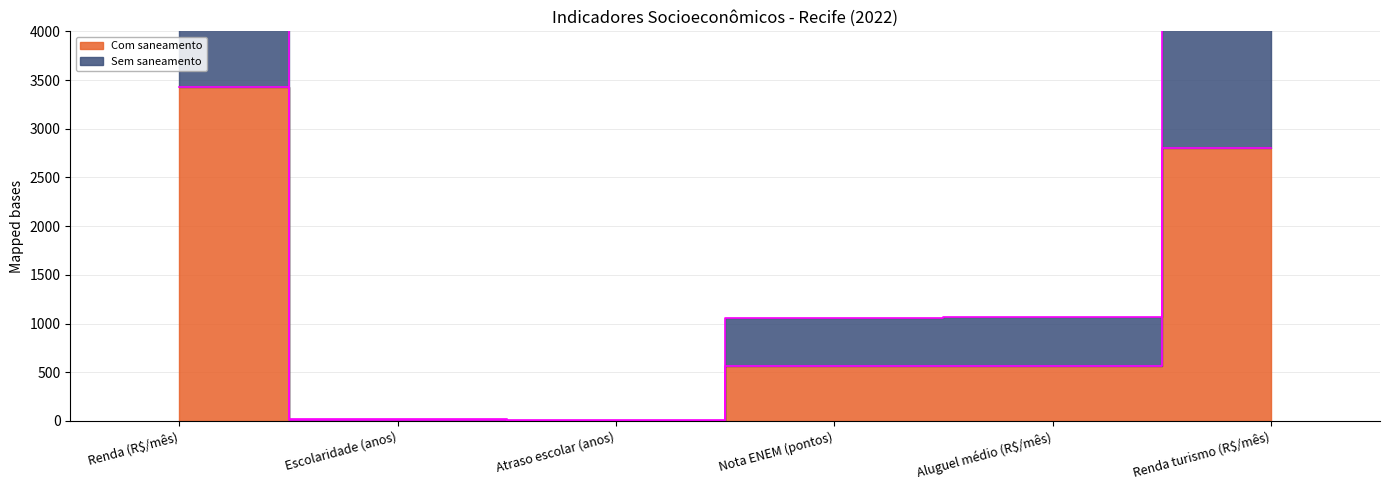

The value of Sem saneamento at Escolaridade (anos) is 12.4. True or false?

False